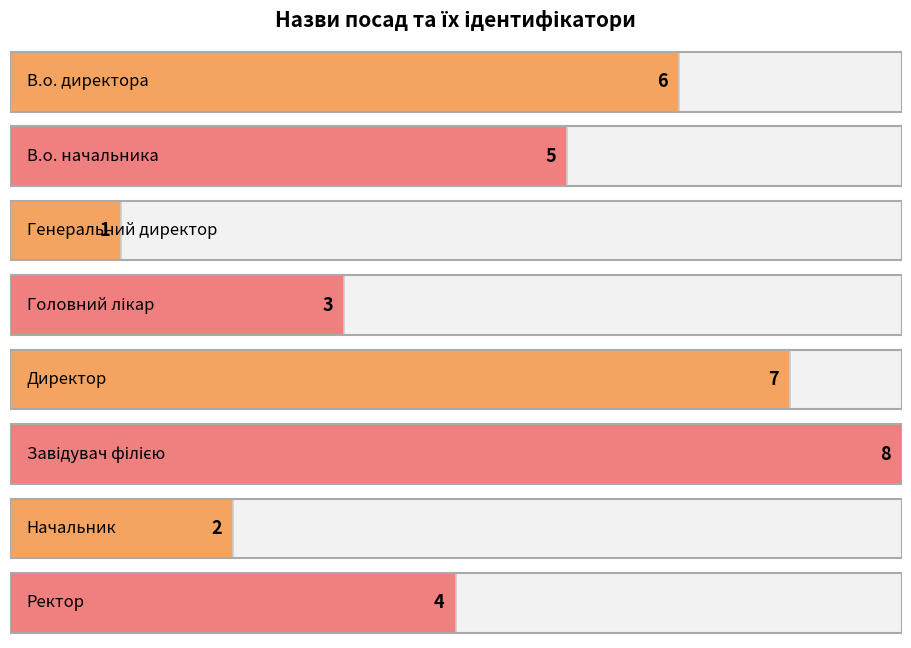

Rank the categories by value from highest to lowest.

Завідувач філією, Директор, В.о. директора, В.о. начальника, Ректор, Головний лікар, Начальник, Генеральний директор